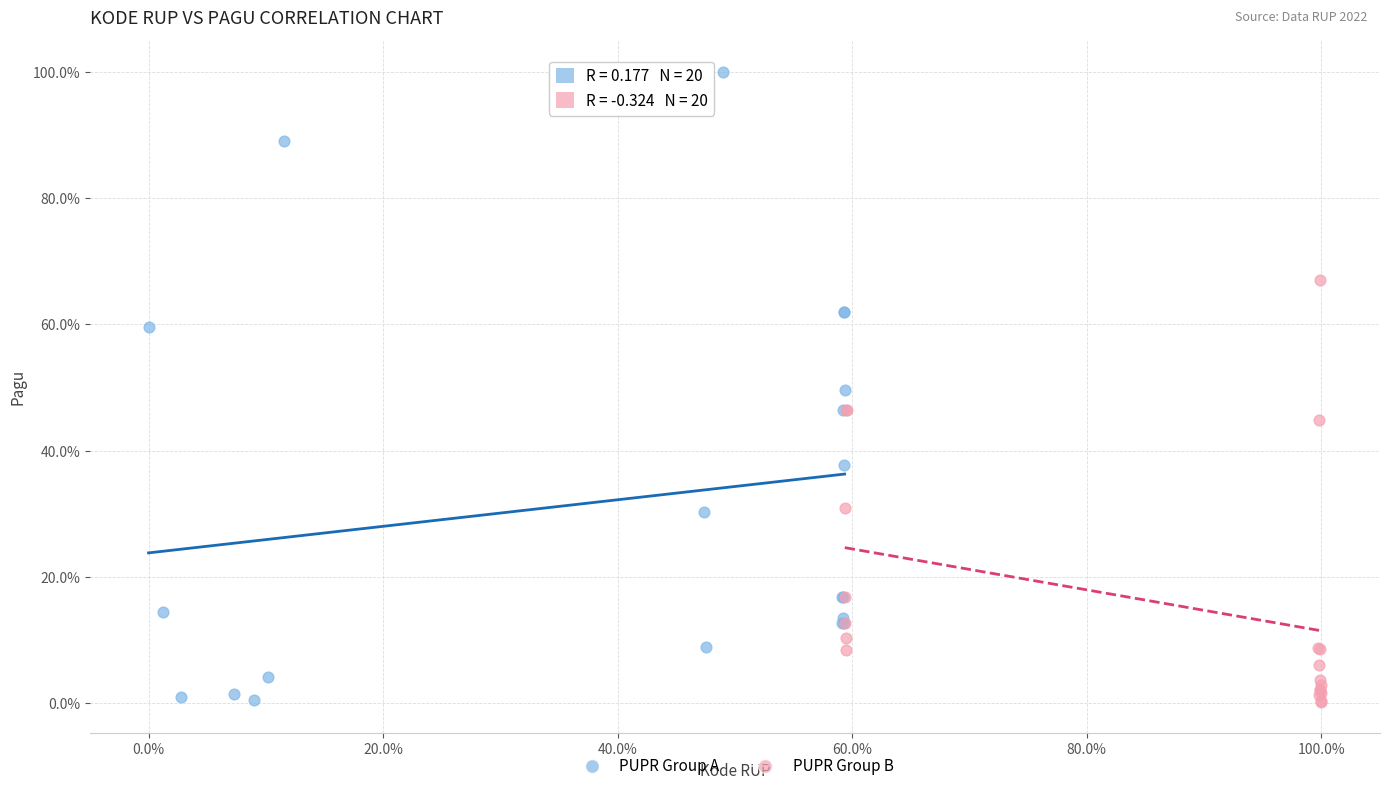

Which series reaches the maximum Y coordinate?

PUPR Group A